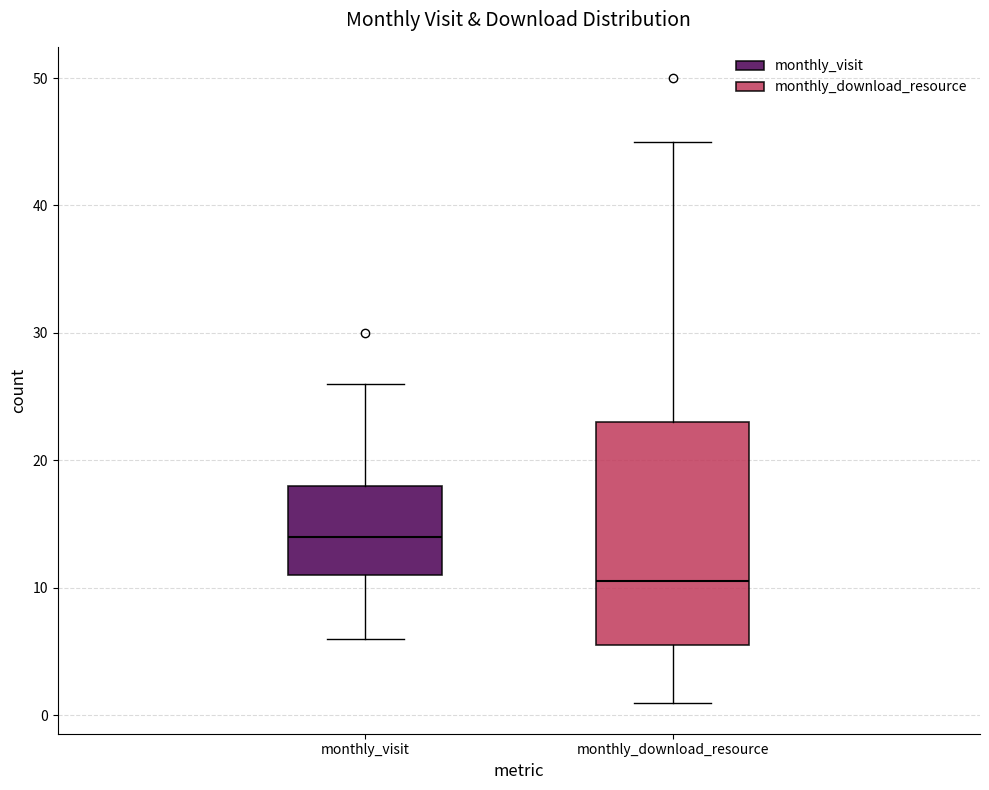

Which box is the tallest, from its lower edge to its upper edge?

monthly_download_resource